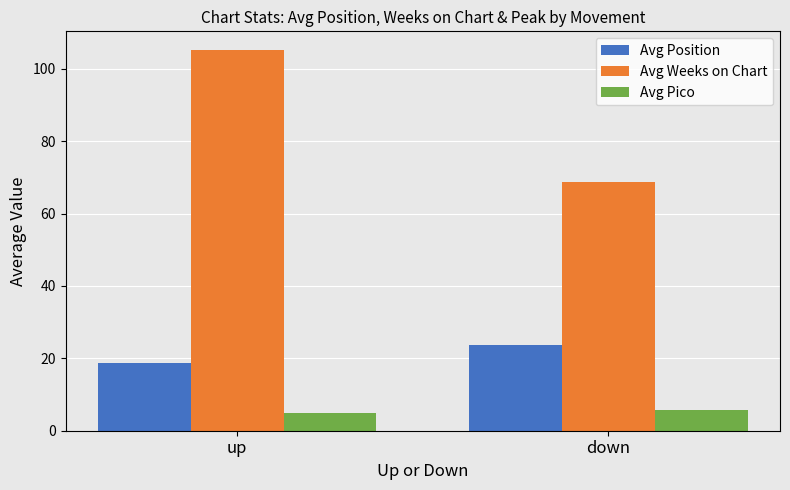

How many distinct data groups are displayed?

3